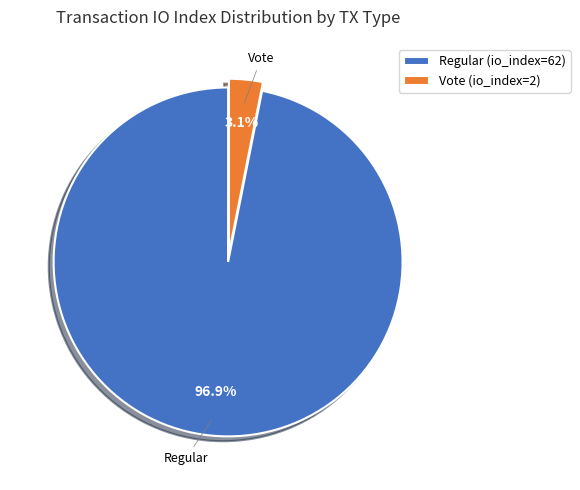

Which slice represents more than half of the pie?

Regular (io_index=62)